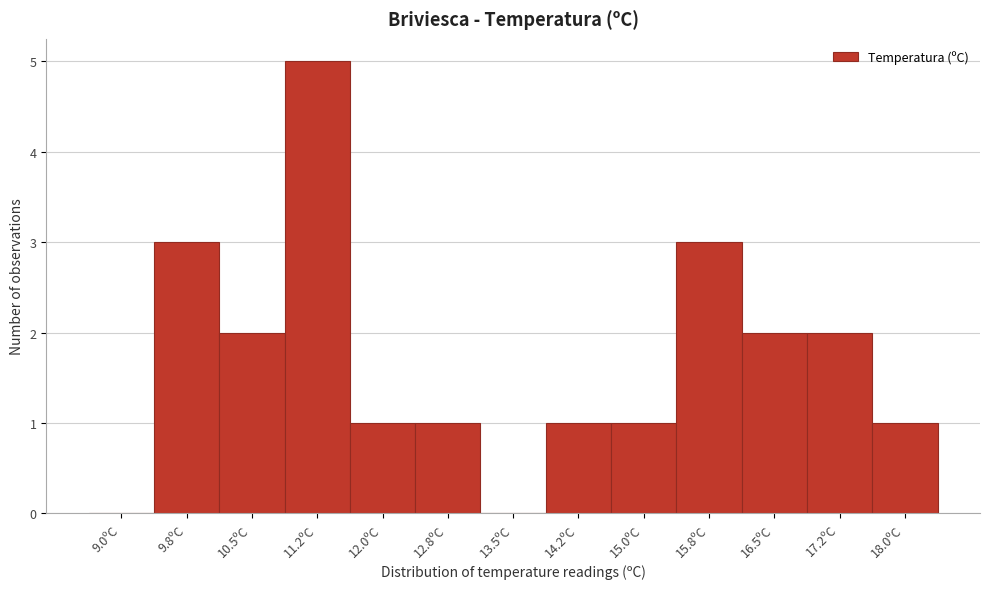

Reading right to left, list all the values displayed in this chart.

18.0ºC=1	17.2ºC=2	16.5ºC=2	15.8ºC=3	15.0ºC=1	14.2ºC=1	13.5ºC=0	12.8ºC=1	12.0ºC=1	11.2ºC=5	10.5ºC=2	9.8ºC=3	9.0ºC=0